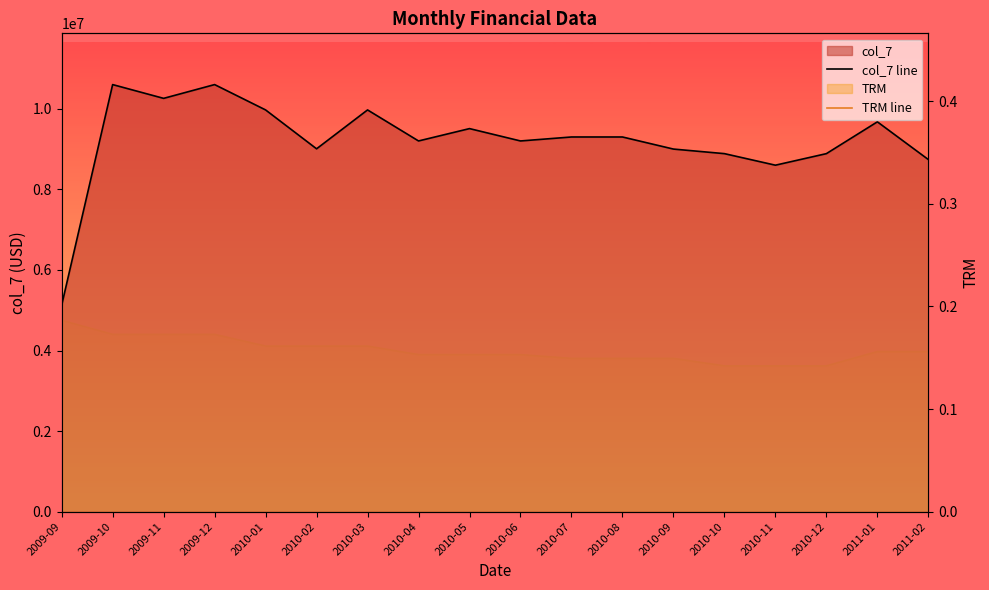

How many lines are shown in the chart?

2